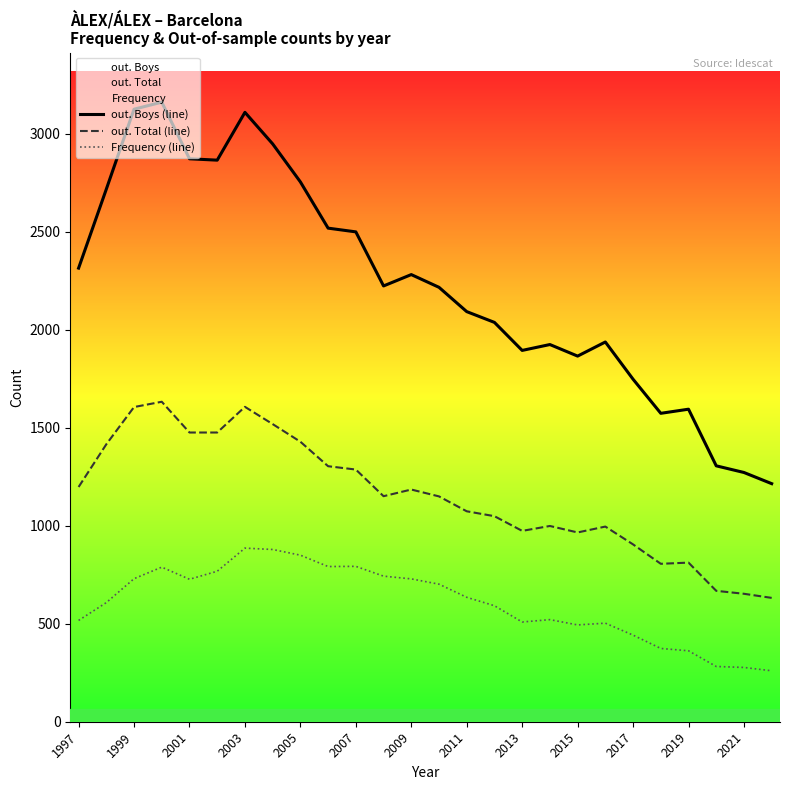

The out. Boys (line) series shows 1879 at 23. True or false?

False